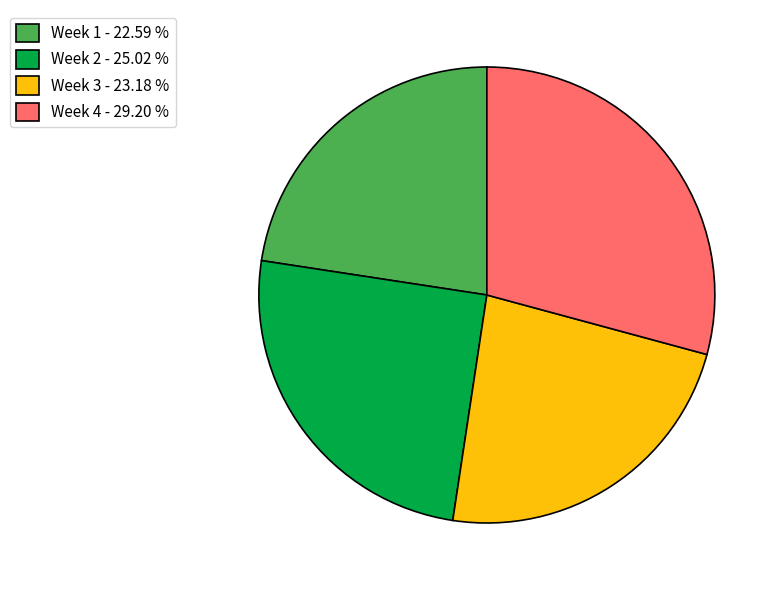

Is there any slice that represents more than half of the pie?

No